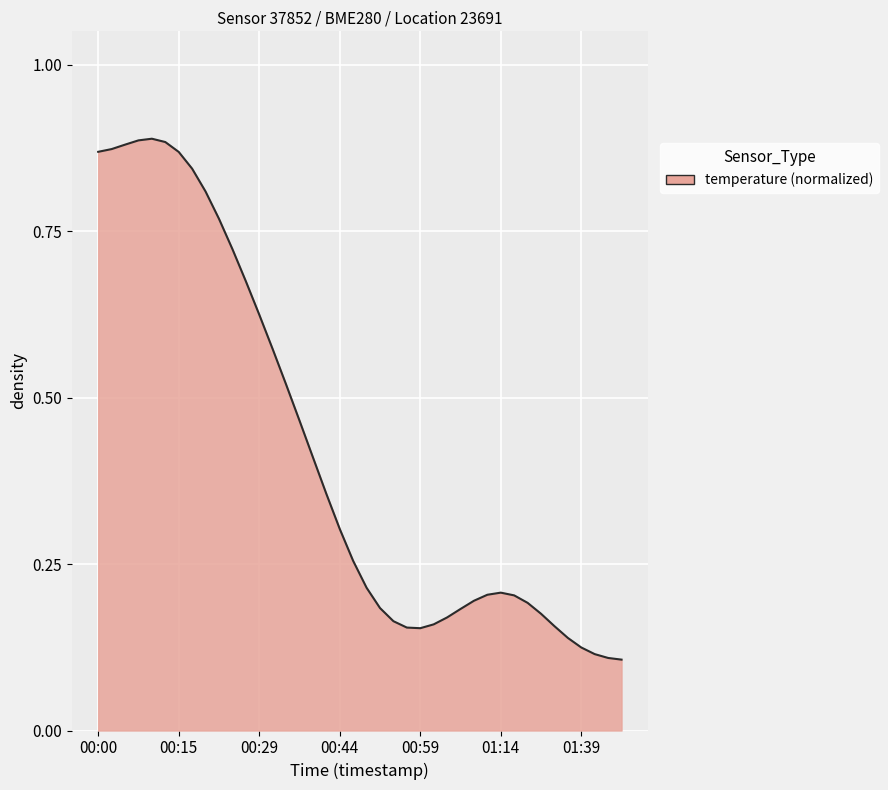

How many values are between 0 and 1?

40